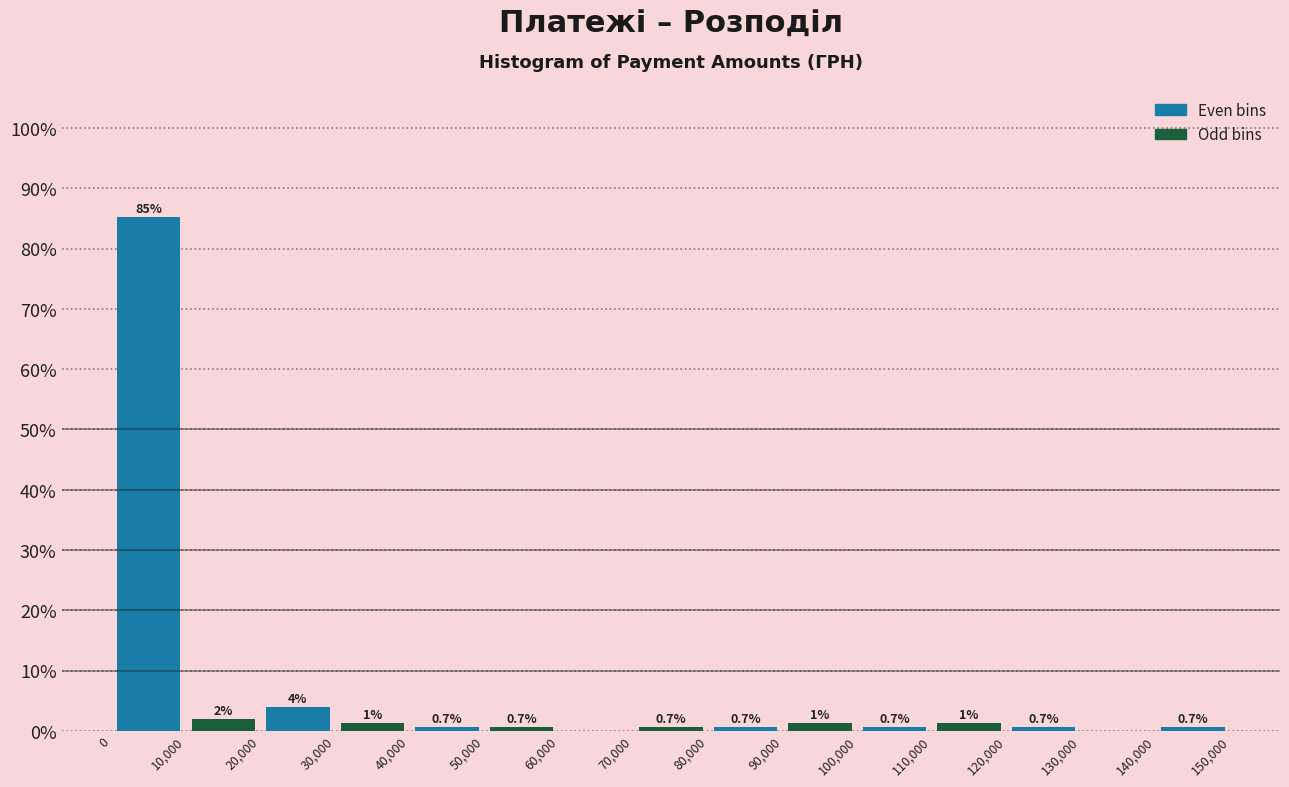

Over which range of the x-axis is the bar tallest?

0 to 10,000